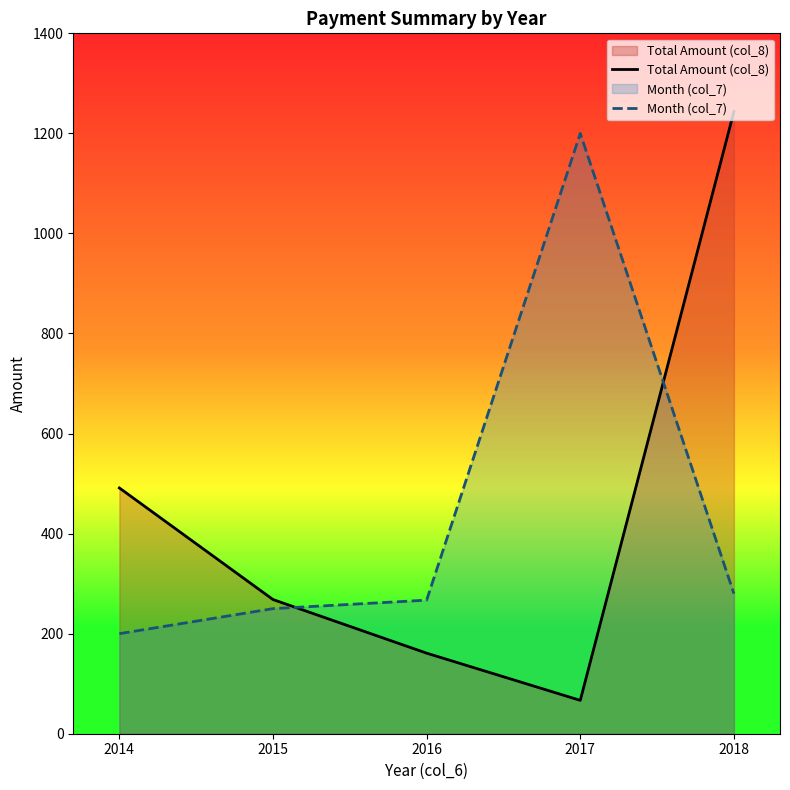

At which label is Total Amount (col_8) closest to 655?

2014